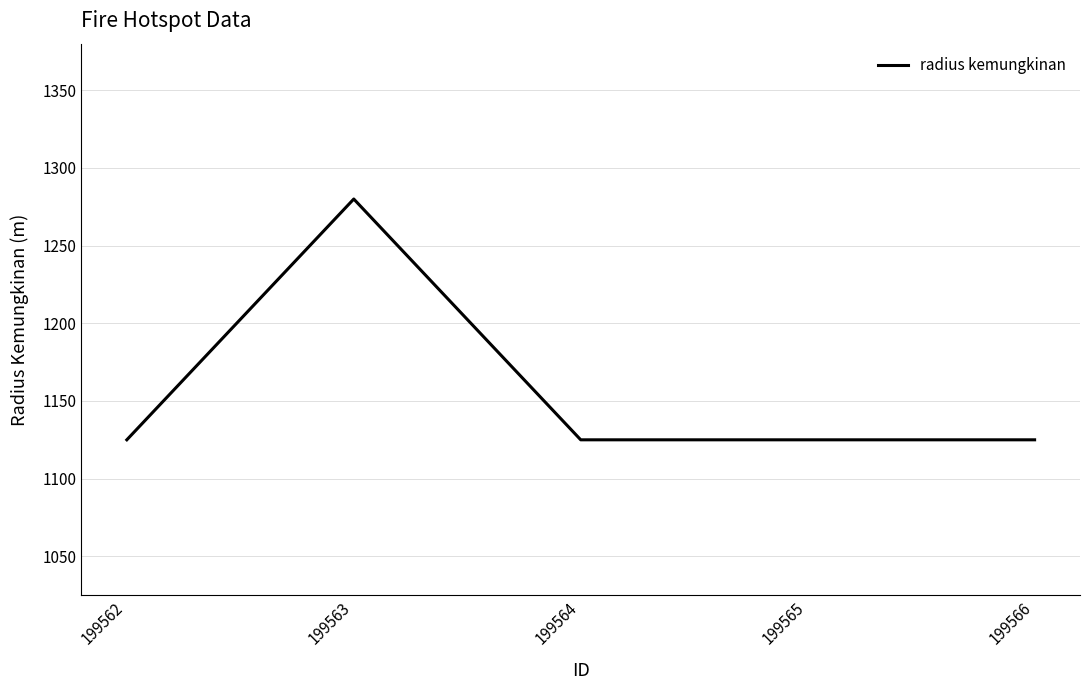

What is the minimum value shown in the chart?

1125